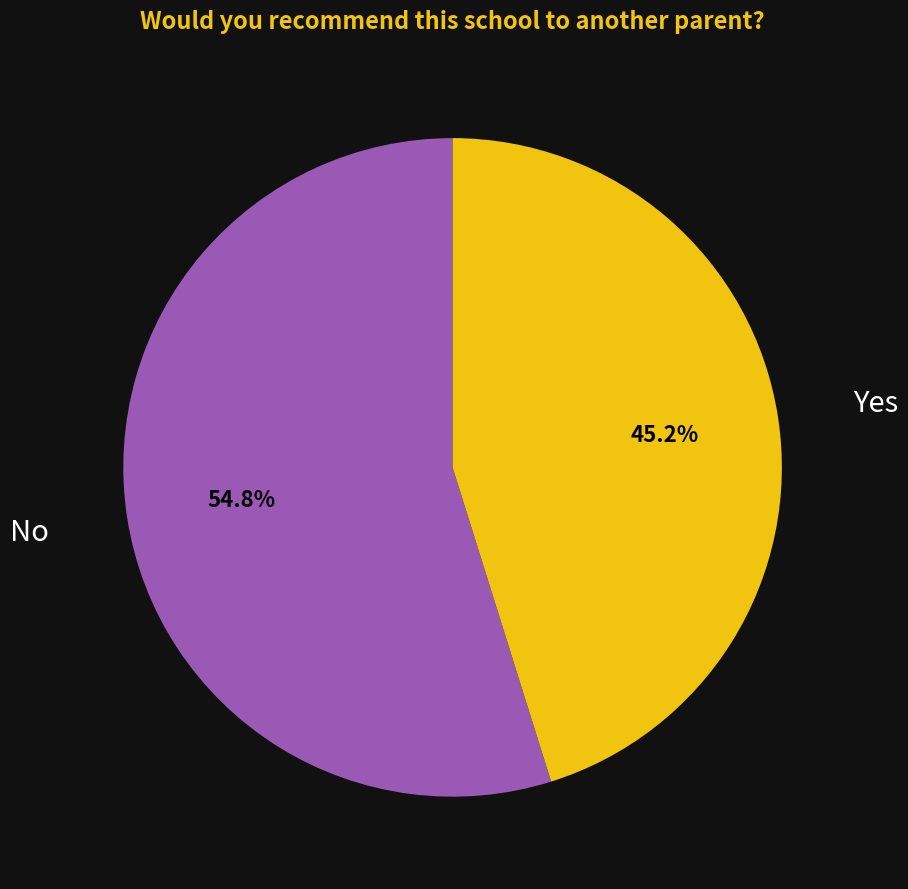

Does any single category account for the majority?

Yes